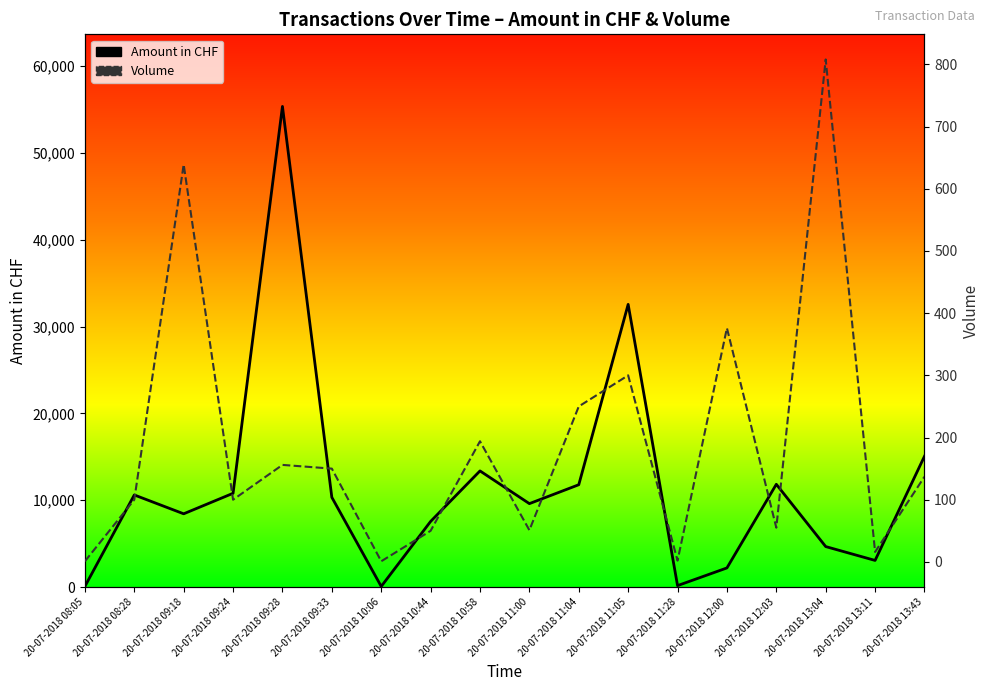

What is the sum of the Amount in CHF values at 20-07-2018 12:03 and 20-07-2018 10:06?

11903.3